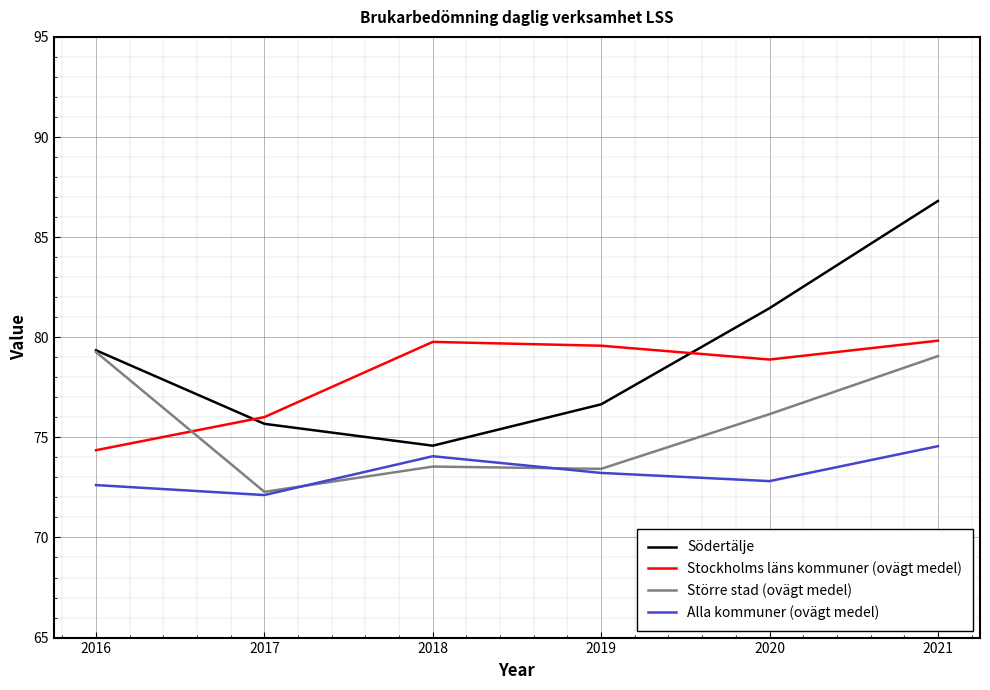

The Södertälje series shows 24.9 at 2021. True or false?

False